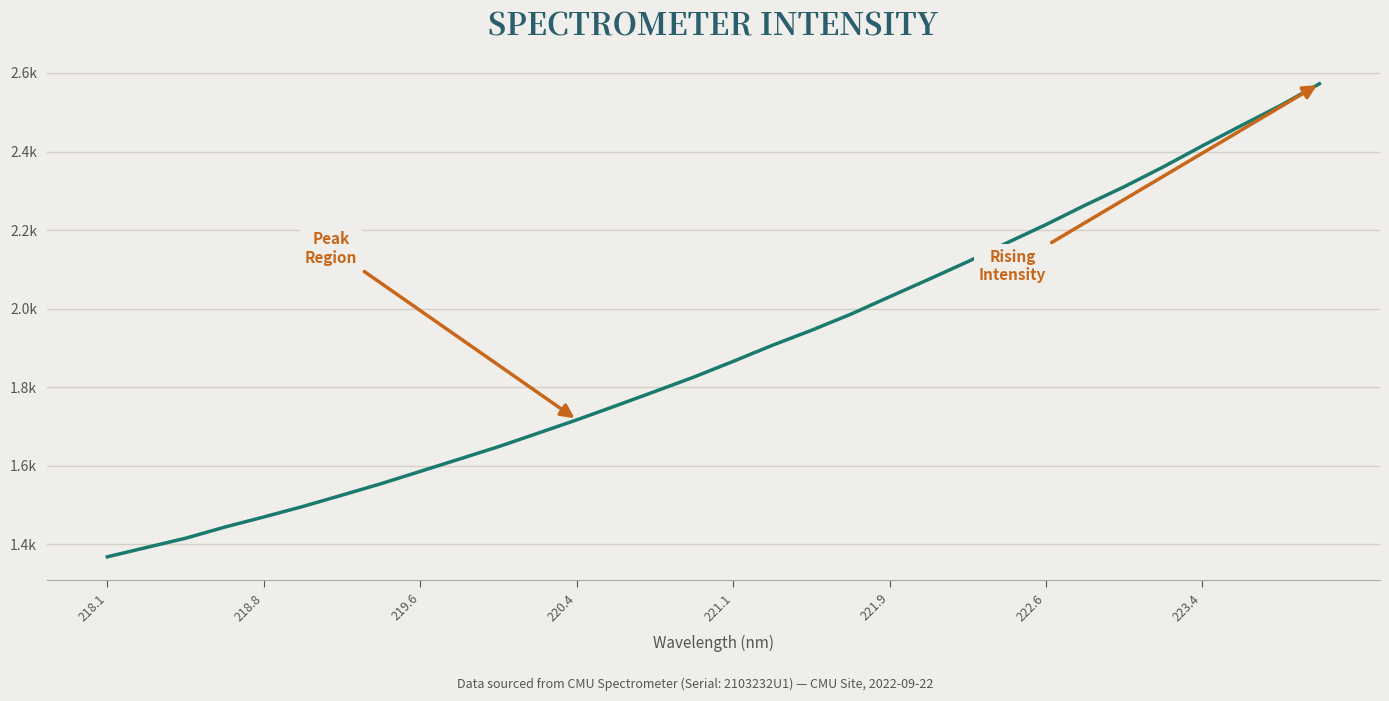

Is this an area chart (filled region under the line)?

No